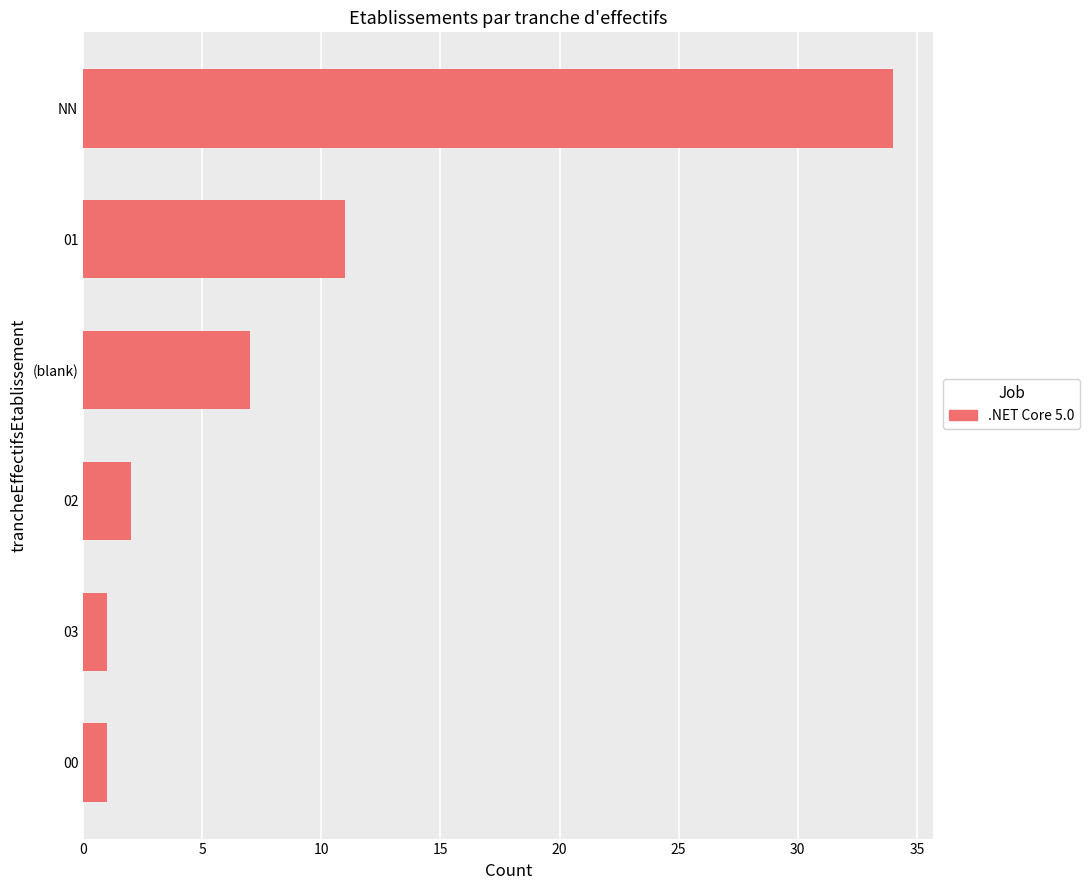

Reading bottom to top, list all the values displayed in this chart.

00=1	03=1	02=2	(blank)=7	01=11	NN=34